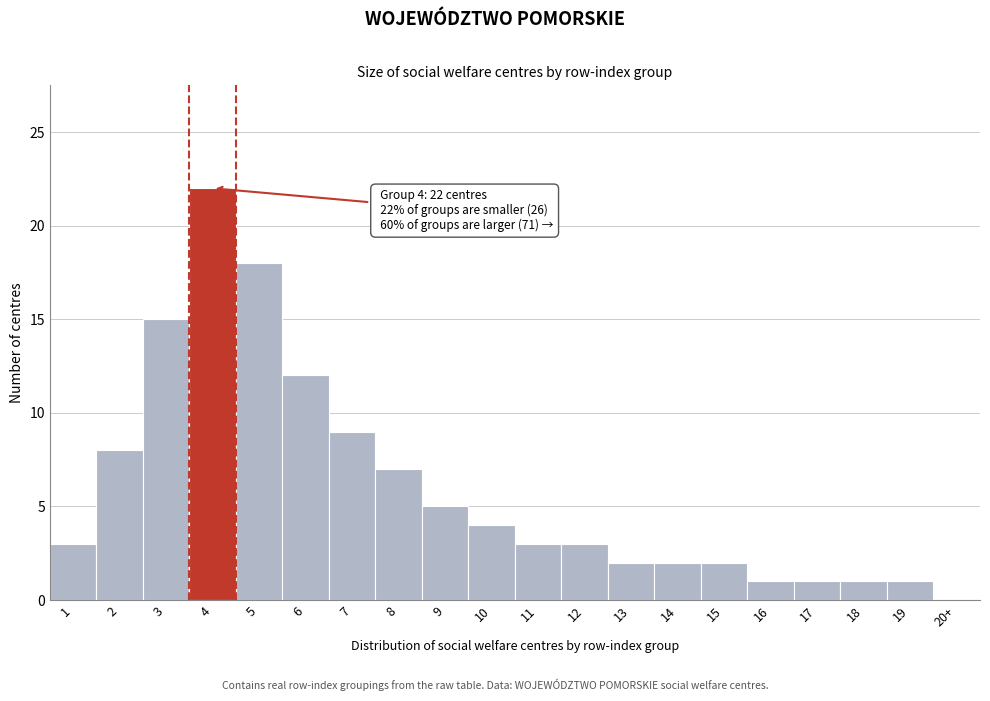

Reading left to right, transcribe all the data shown in this chart.

1=3	2=8	3=15	4=22	5=18	6=12	7=9	8=7	9=5	10=4	11=3	12=3	13=2	14=2	15=2	16=1	17=1	18=1	19=1	20+=0